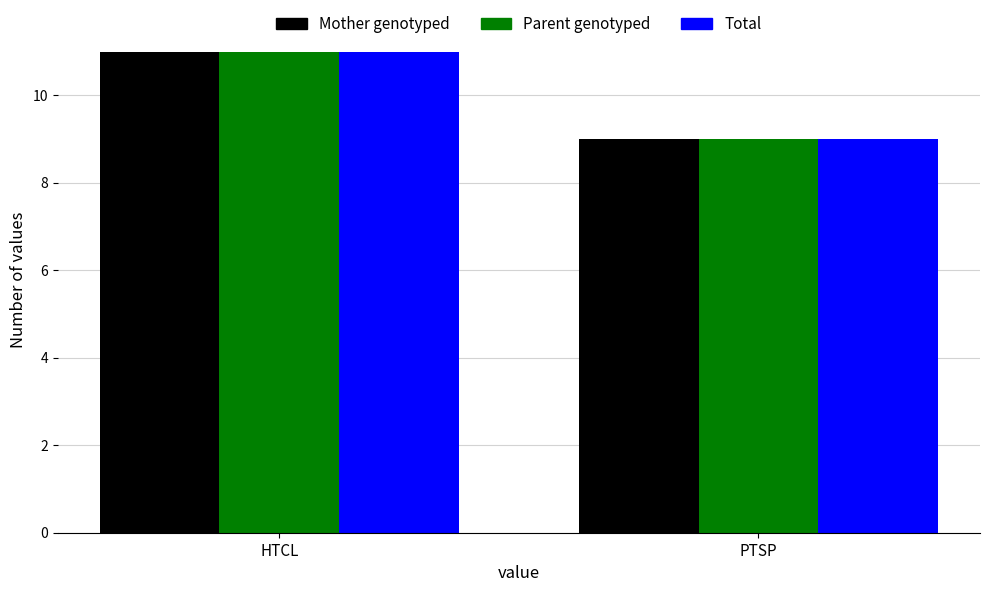

What is the value of the Mother genotyped bar at the 1st from the left?

11